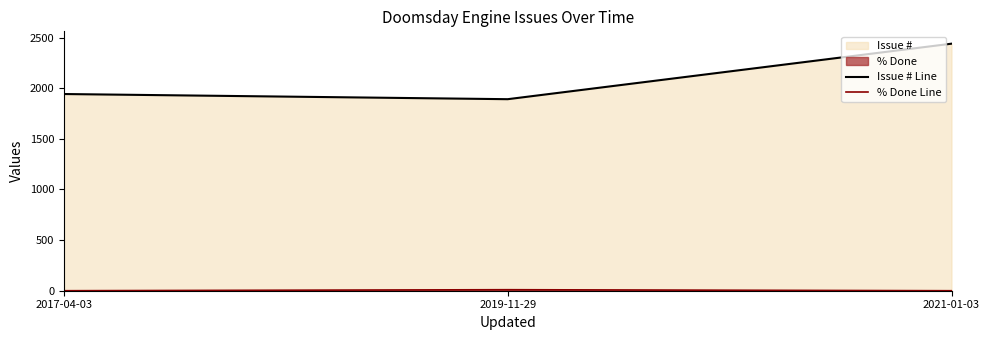

How many data points does each series have?

3